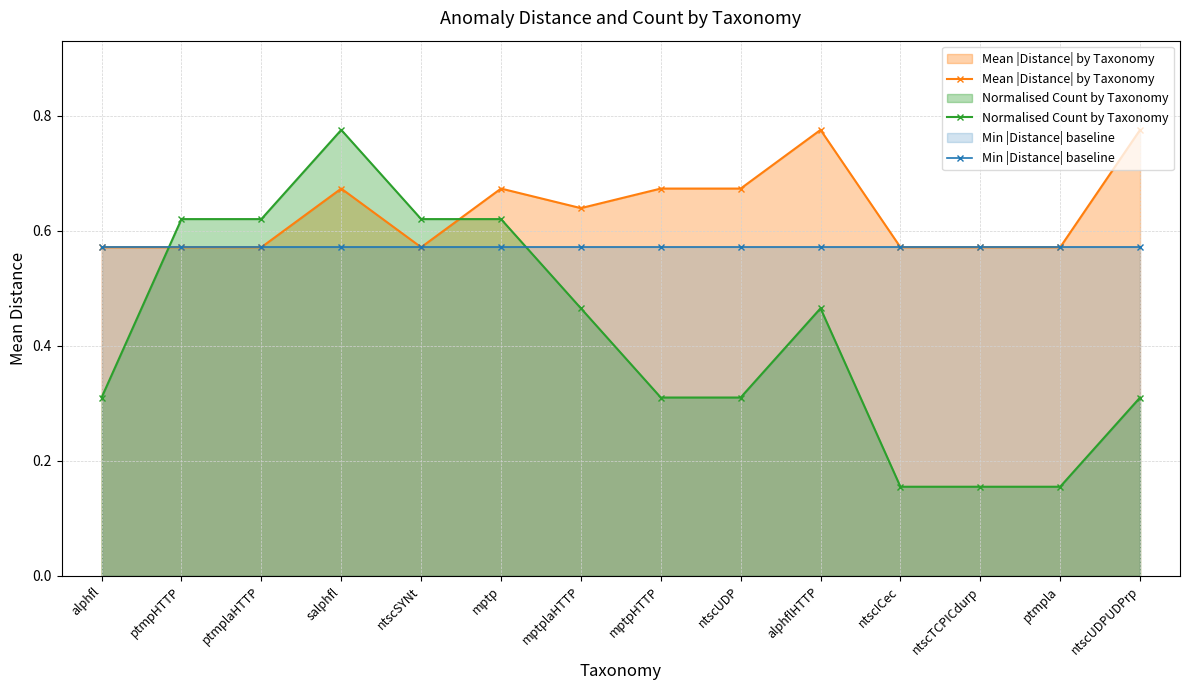

At ntscSYNt, list the series in order from smallest to largest.

Mean |Distance| by Taxonomy, Min |Distance| baseline, Normalised Count by Taxonomy